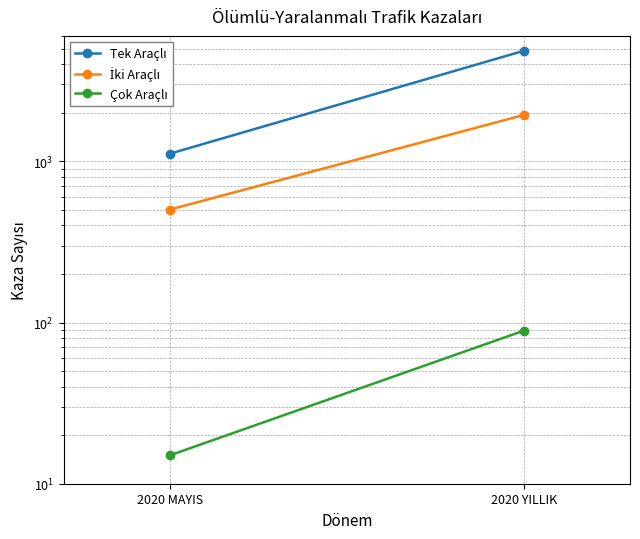

What is the sum of the İki Araçlı values at 2020 MAYIS and 2020 YILLIK?

2440